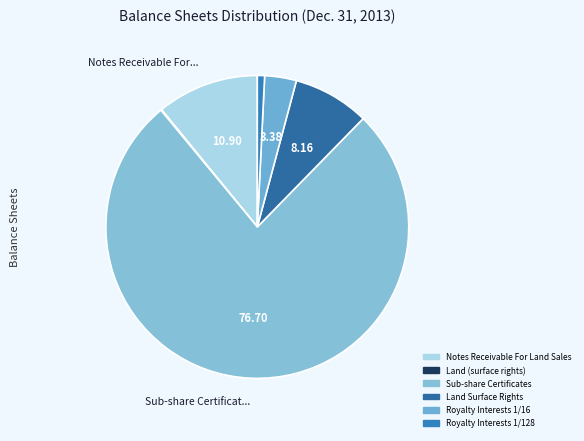

Is there a majority slice in this chart?

Yes